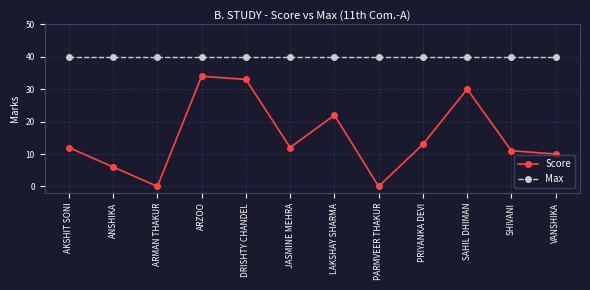

What value does the Score series have at JASMINE MEHRA?

12